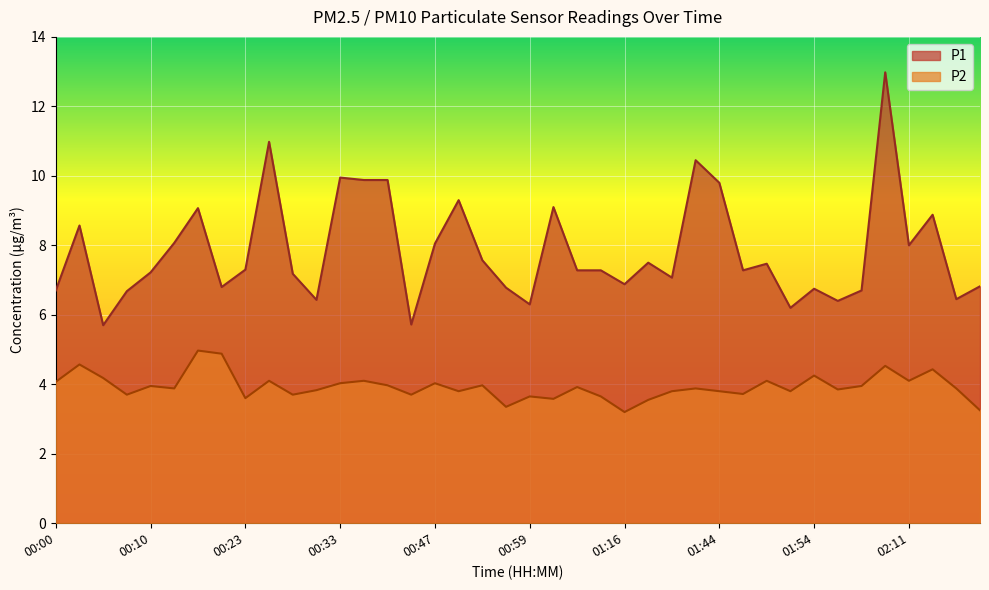

True or false: P2 and P1 cross at least once.

False